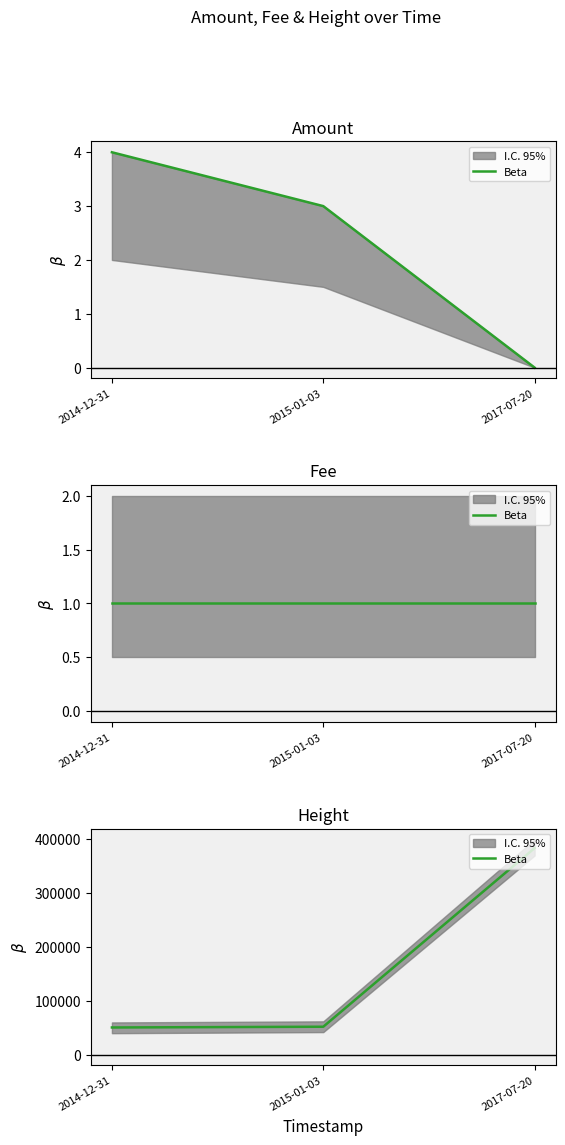

At which label does the data first exceed 52009?

2017-07-20